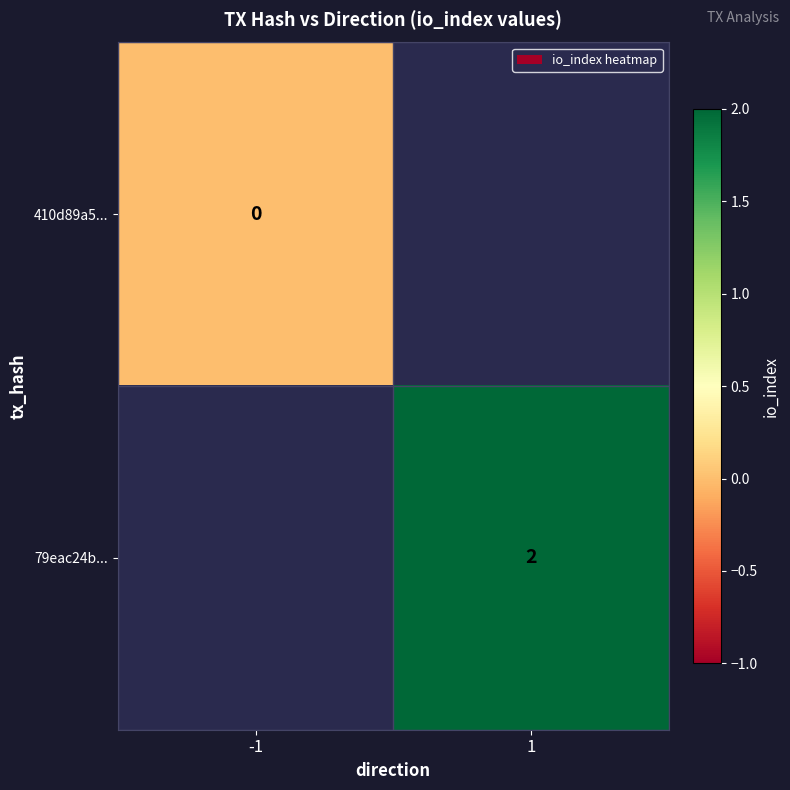

What is the maximum value shown in the chart?

2.0